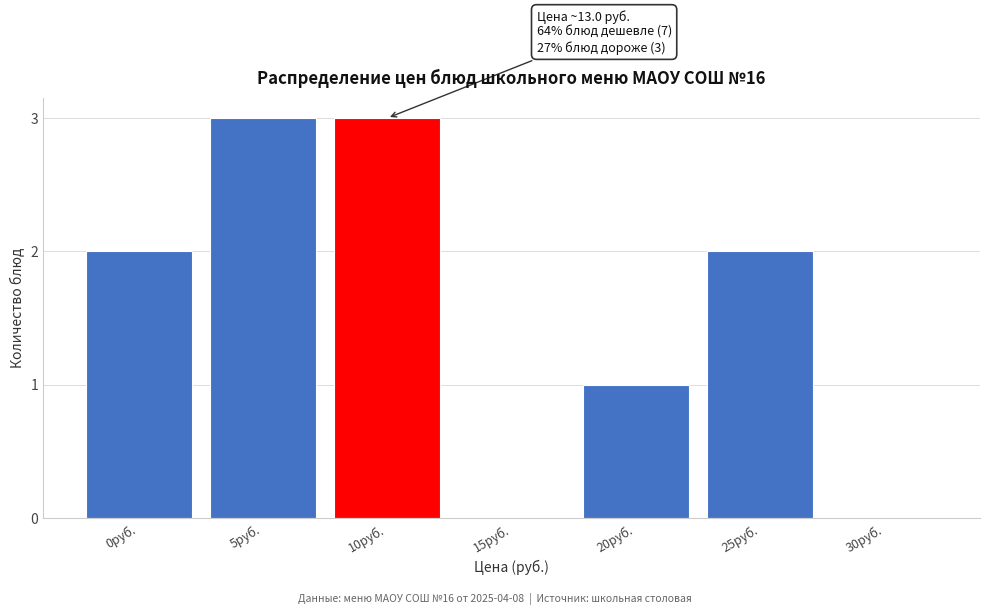

Reading left to right, list all the values displayed in this chart.

0руб.=2	5руб.=3	10руб.=3	15руб.=0	20руб.=1	25руб.=2	30руб.=0